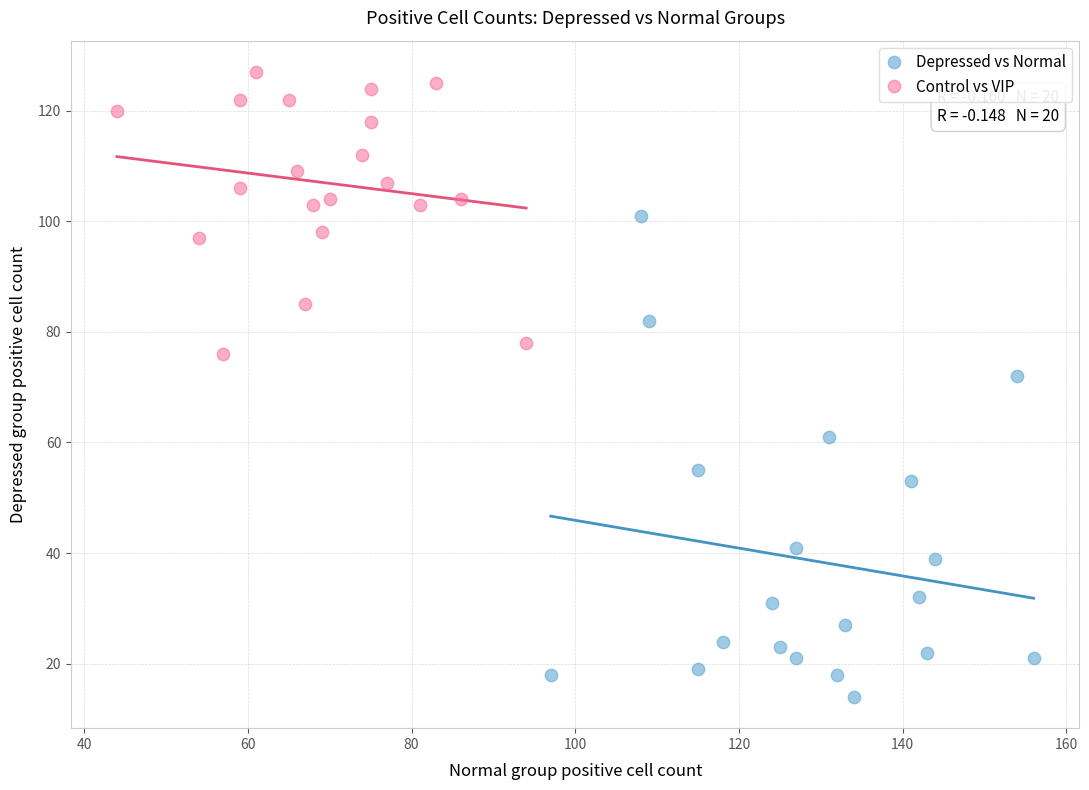

Which series has the largest Y range (max minus min)?

Depressed vs Normal